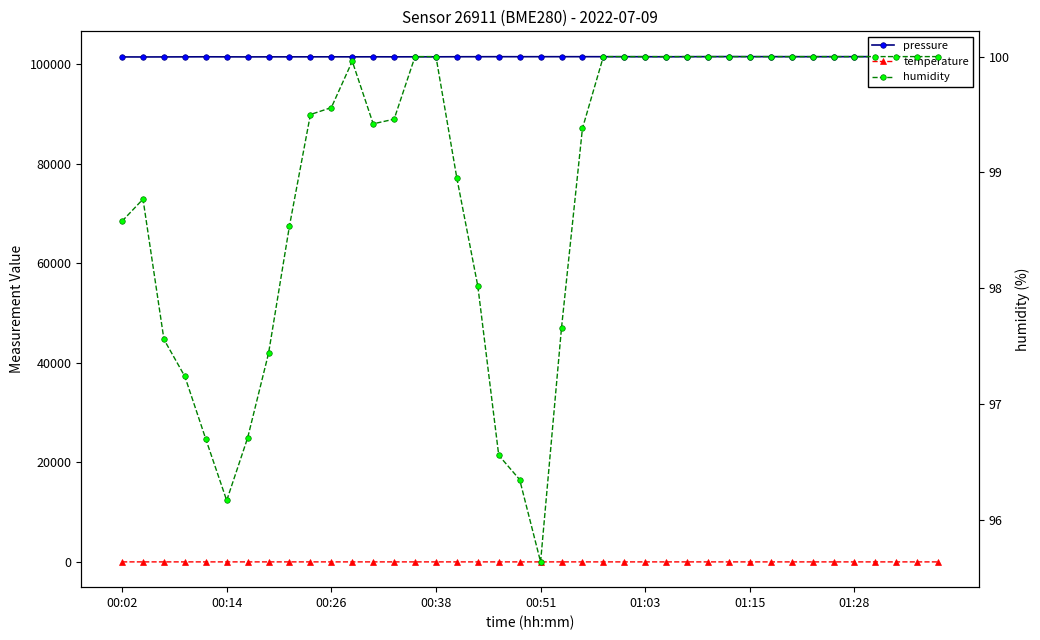

True or false: temperature has a value of 10.5 at 32.

True